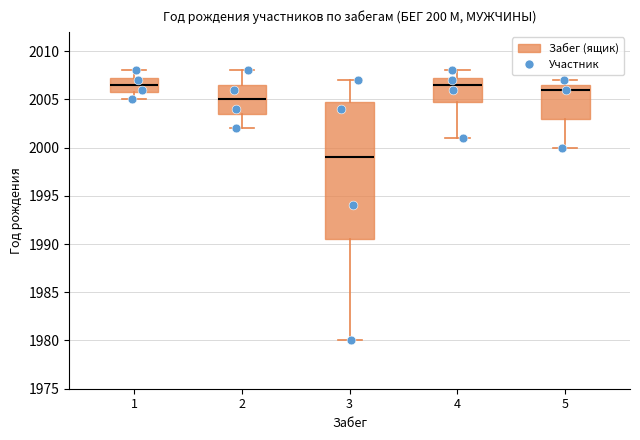

Reading left to right, transcribe this box plot: for each box, give where its median line is, the range the box spans, and where its two whiskers end, as read against the y-axis. The values are not printed on the chart, so give them approximately, as read against the axis.

1: median 2006.5, box 2006.0 to 2007.5, whiskers 2005.0 to 2008.0
2: median 2005.0, box 2003.5 to 2006.5, whiskers 2002.0 to 2008.0
3: median 1999.0, box 1990.5 to 2005.0, whiskers 1980.0 to 2007.0
4: median 2006.5, box 2005.0 to 2007.5, whiskers 2001.0 to 2008.0
5: median 2006.0, box 2003.0 to 2006.5, whiskers 2000.0 to 2007.0